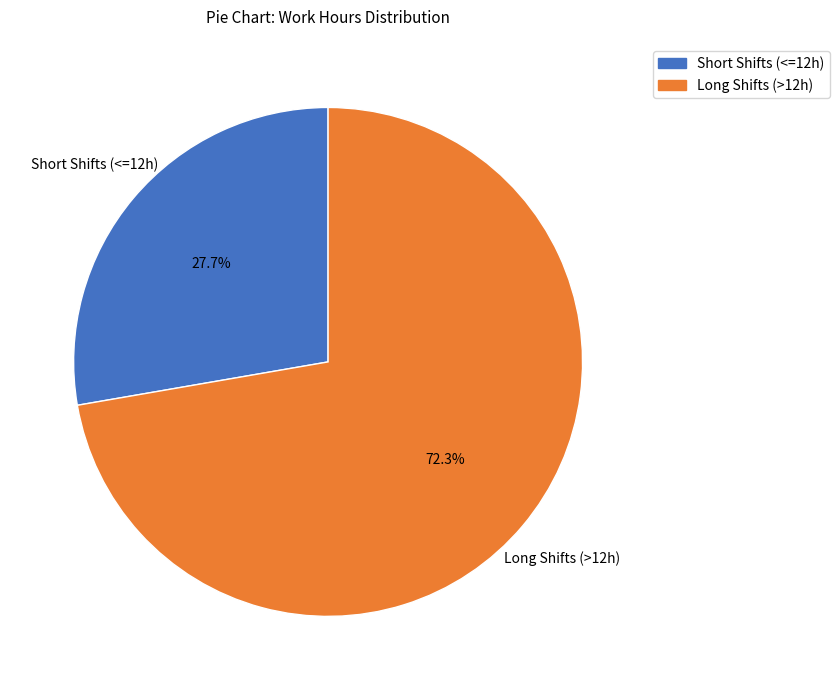

To the nearest percent, what is the difference between the largest and smallest slice percentages?

45%